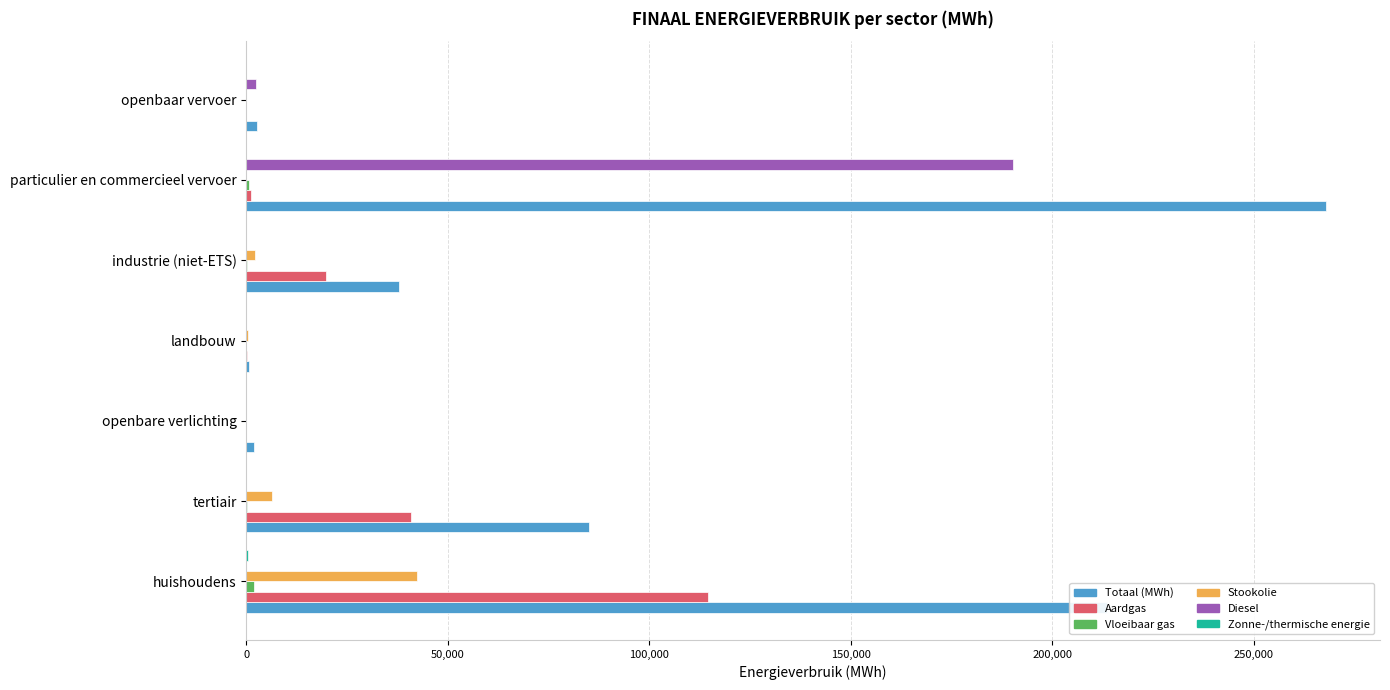

What is the greatest value displayed?

267878.6